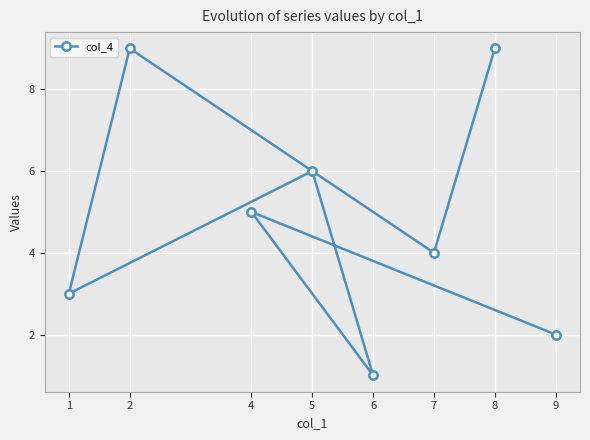

What is the minimum value shown in the chart?

1